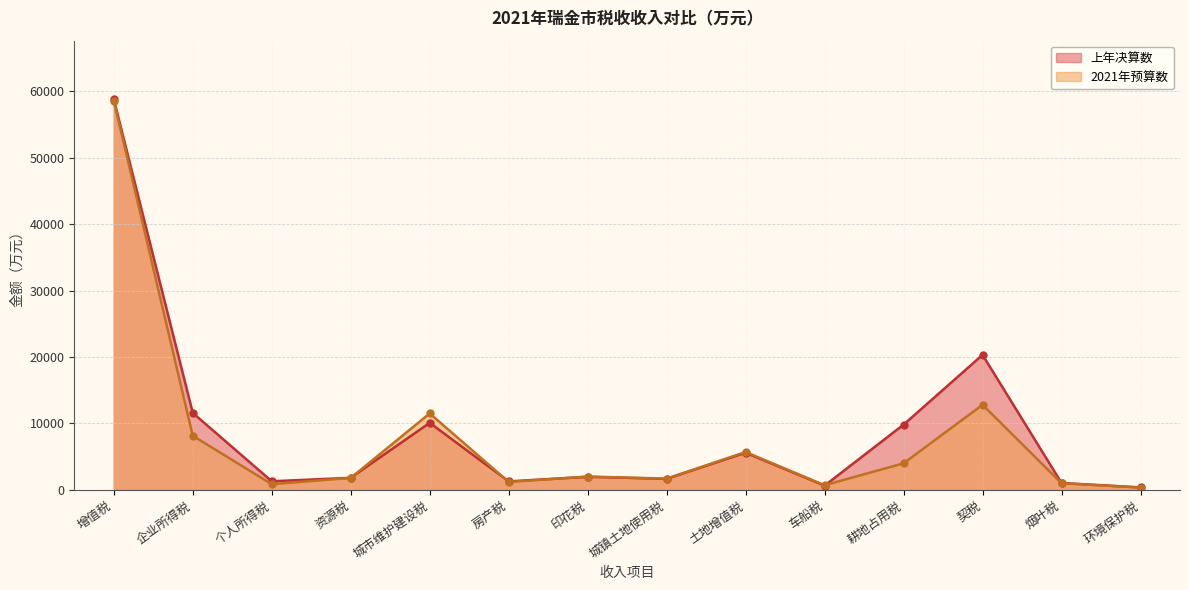

Which series changed the most between 企业所得税 and 耕地占用税?

2021年预算数